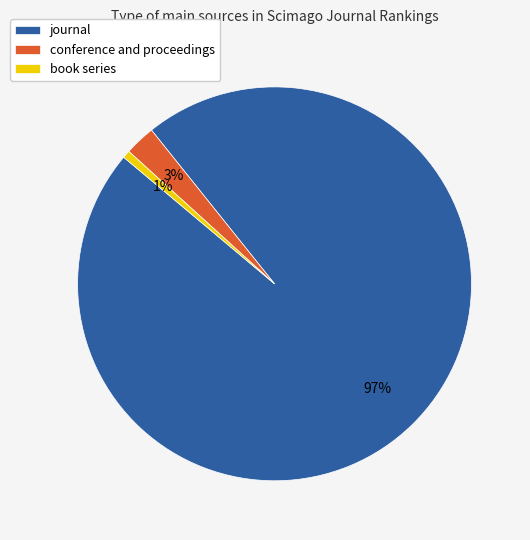

How many slices are in this pie chart?

3